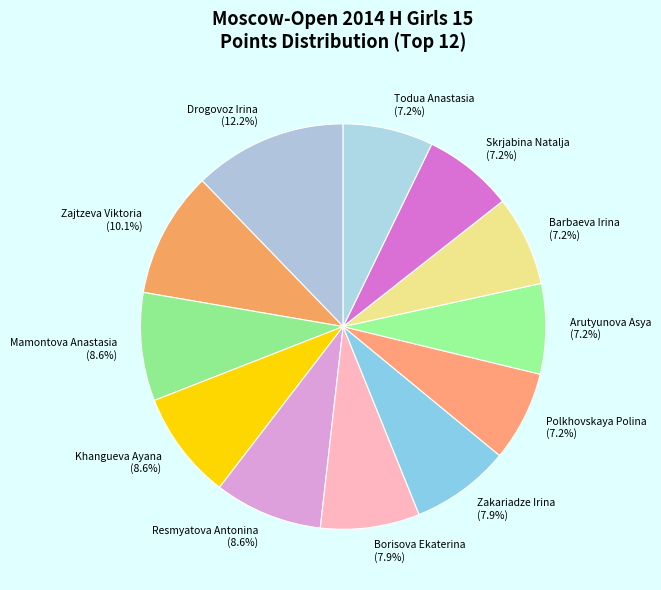

The Zakariadze Irina slice represents 13% of the pie. True or false?

False